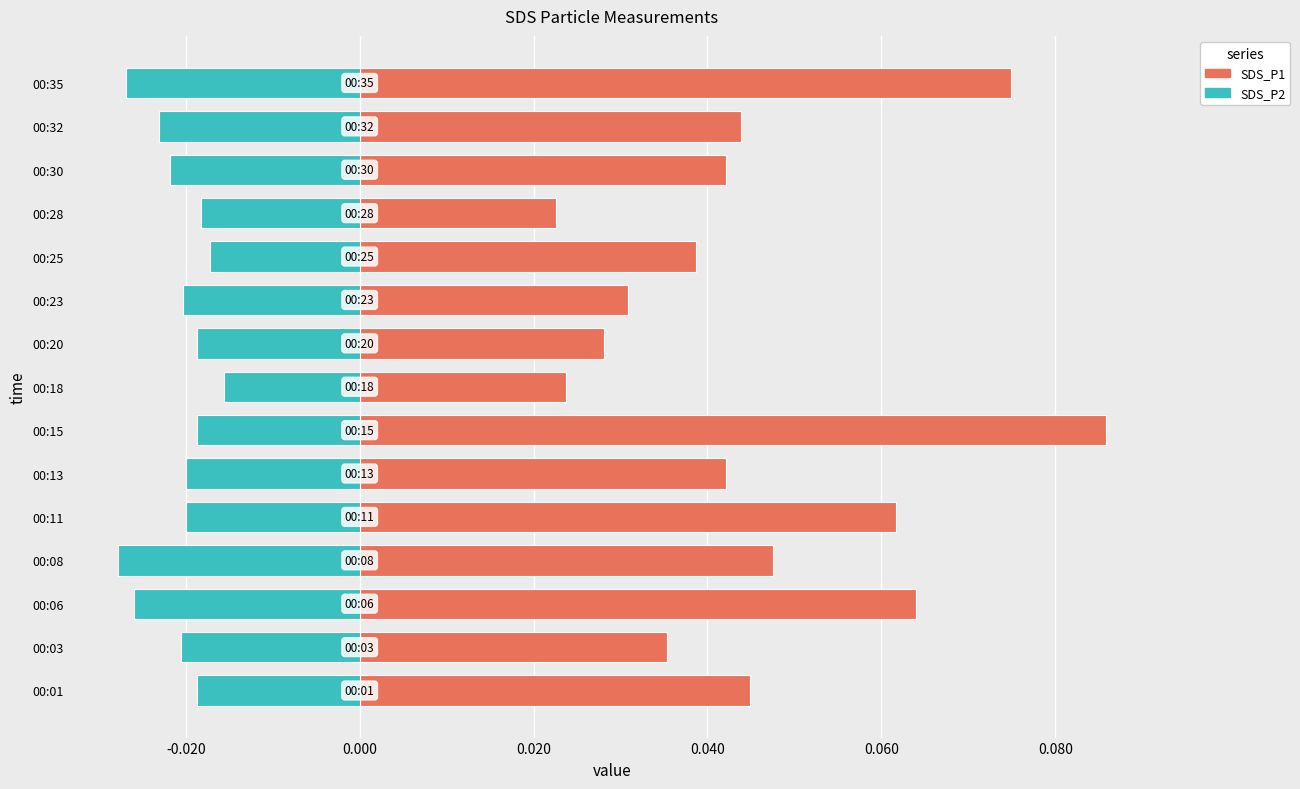

List the series in order of their overall mean, highest first.

SDS_P1, SDS_P2